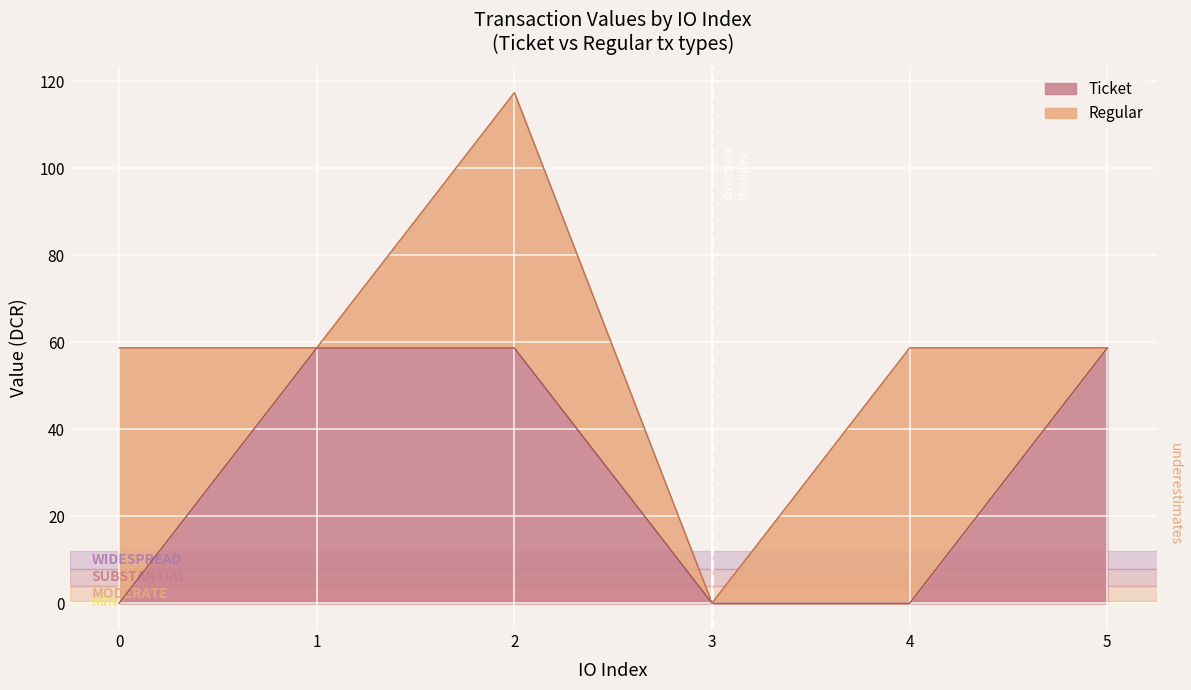

What is the change in value from 1 to 3?

-58.6